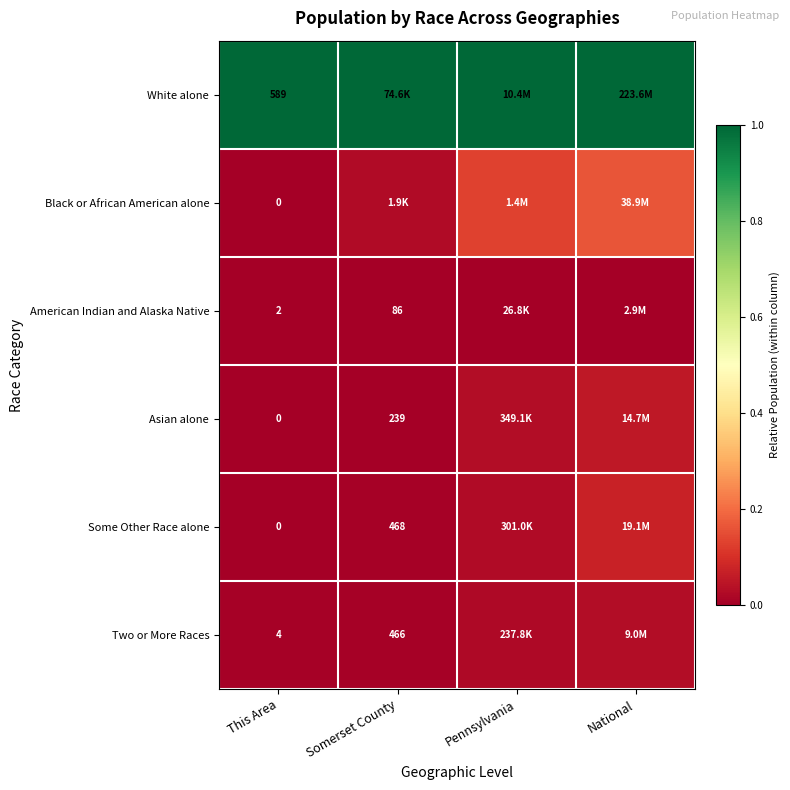

At which label is White alone closest to 1?

This Area